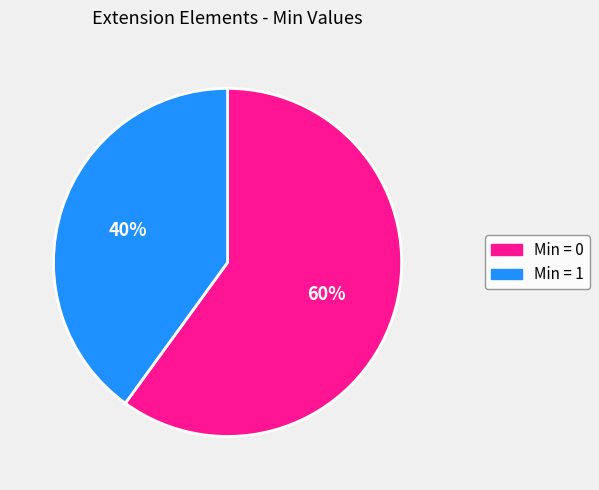

True or false: Min = 0 accounts for 69% of the total.

False